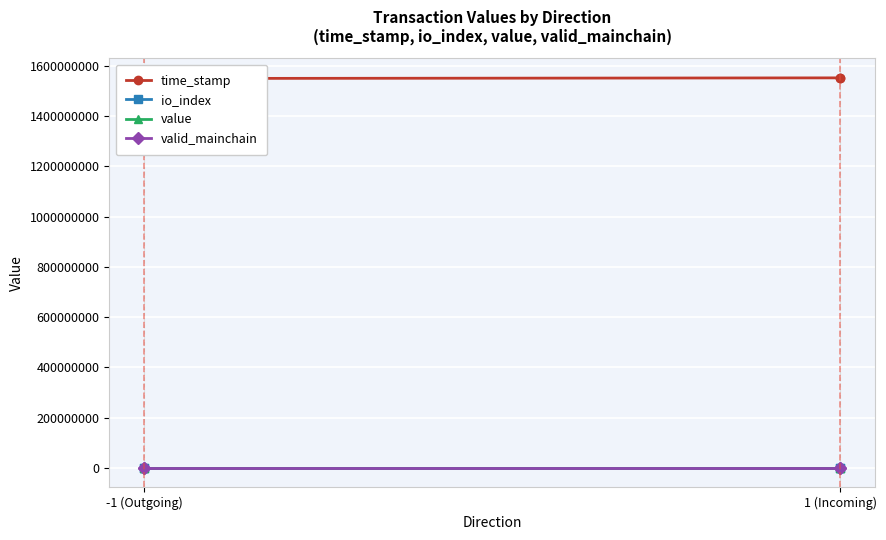

True or false: time_stamp and valid_mainchain cross at least once.

False